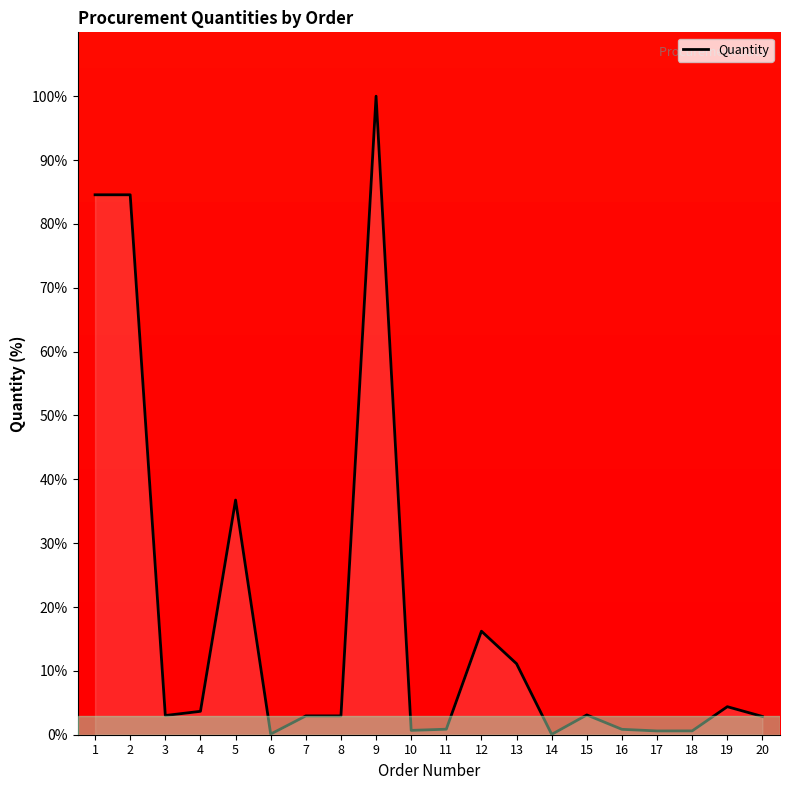

The chart shows a value of 11.1 at 13. True or false?

True